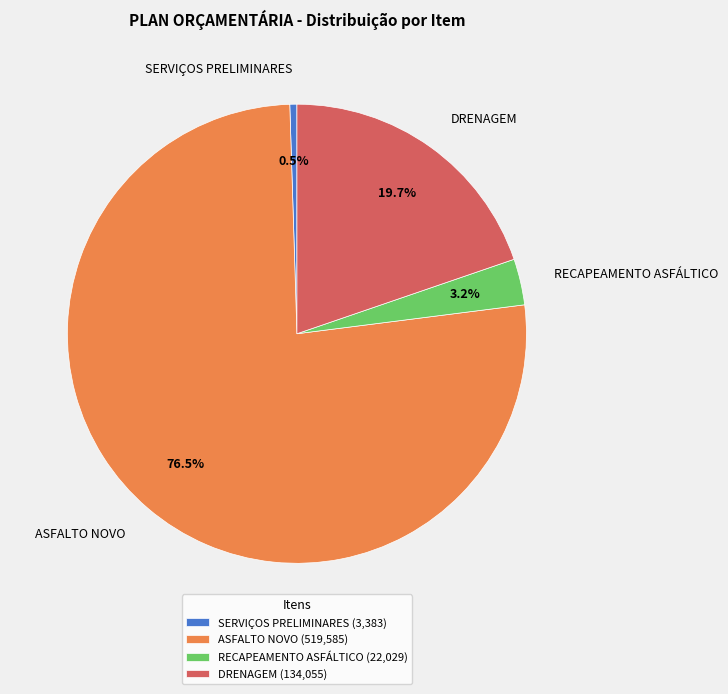

Which slice is the largest?

ASFALTO NOVO